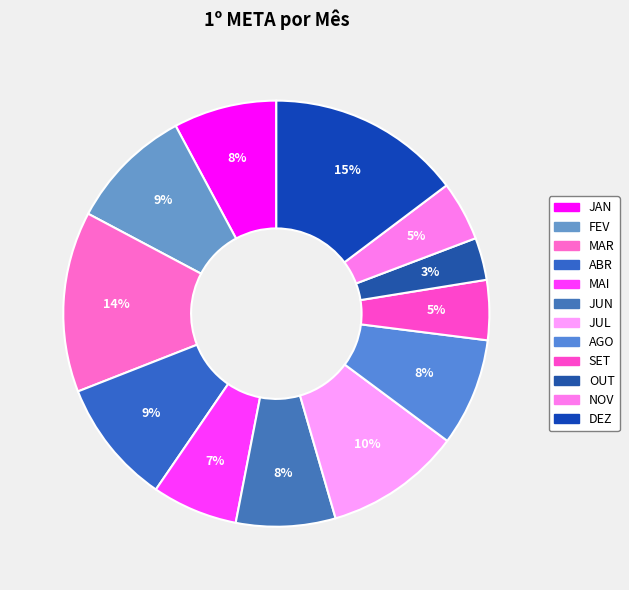

How many slices are in this pie chart?

12